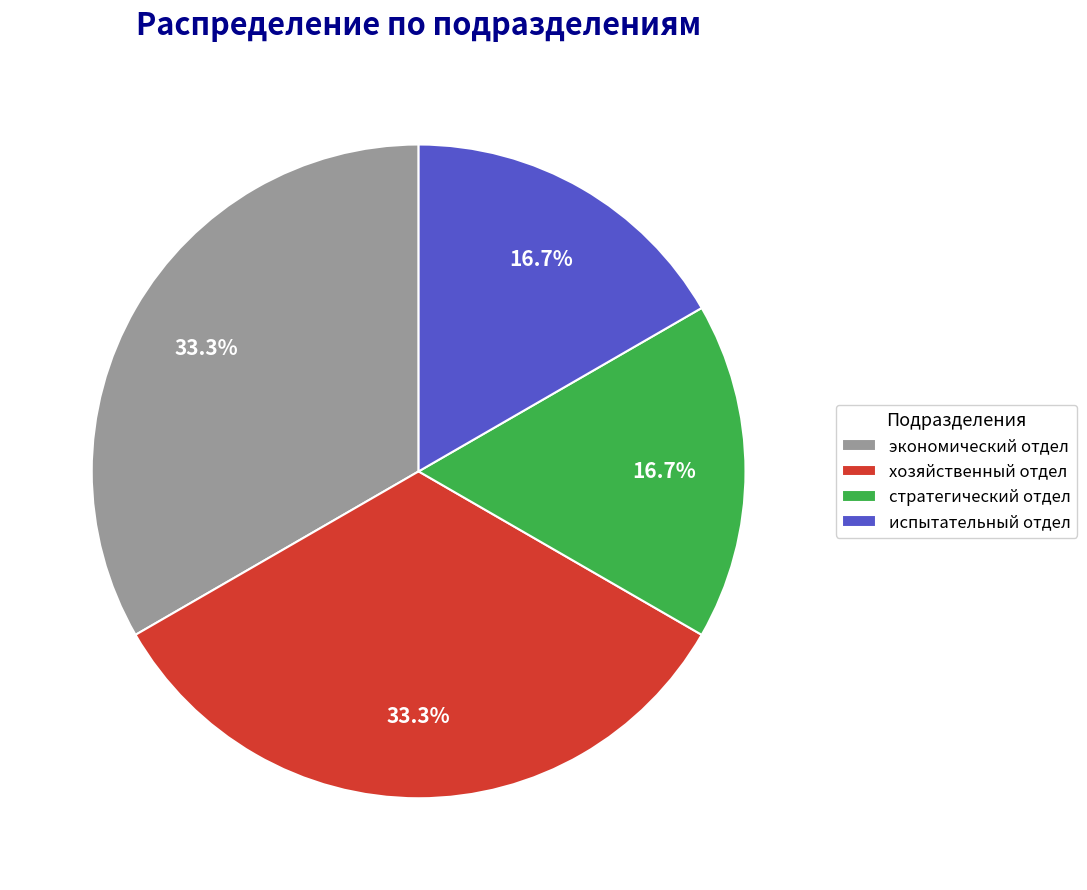

What percentage do стратегический отдел and хозяйственный отдел together represent?

50.0%